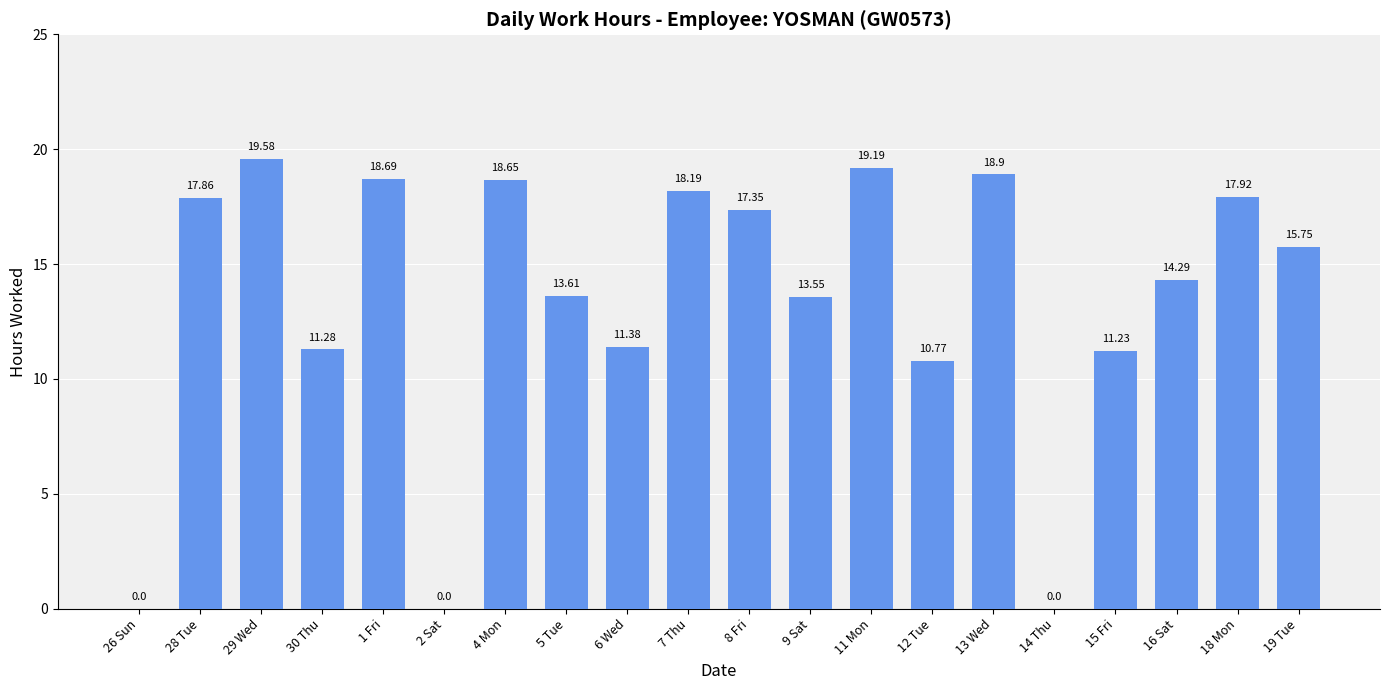

What is the average value?

13.4